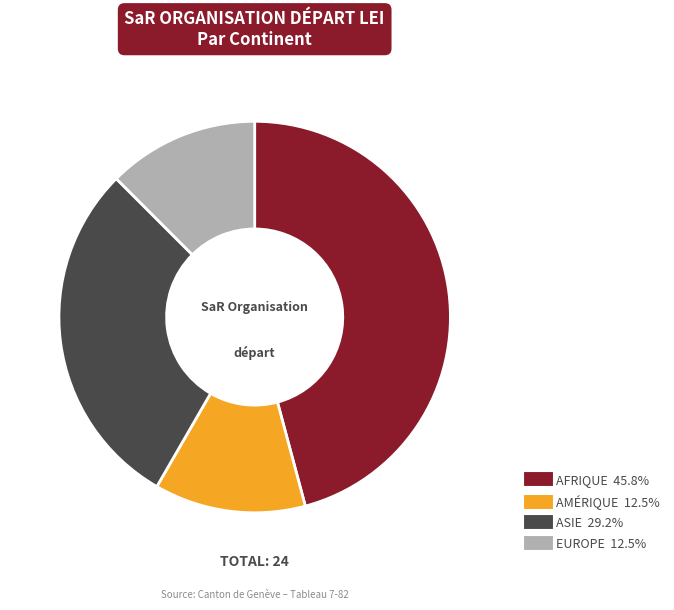

Does any single category account for the majority?

No